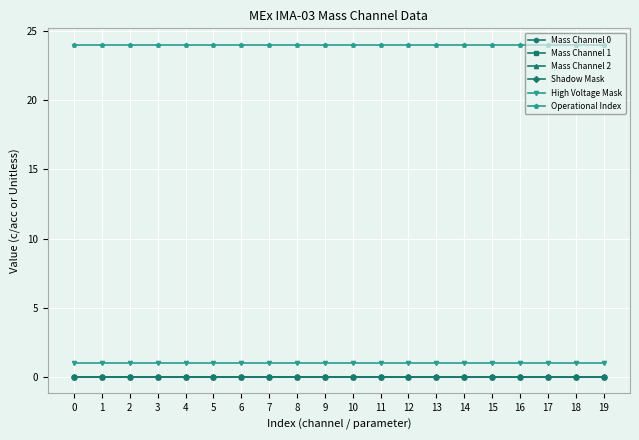

Is this an area chart (filled region under the line)?

No